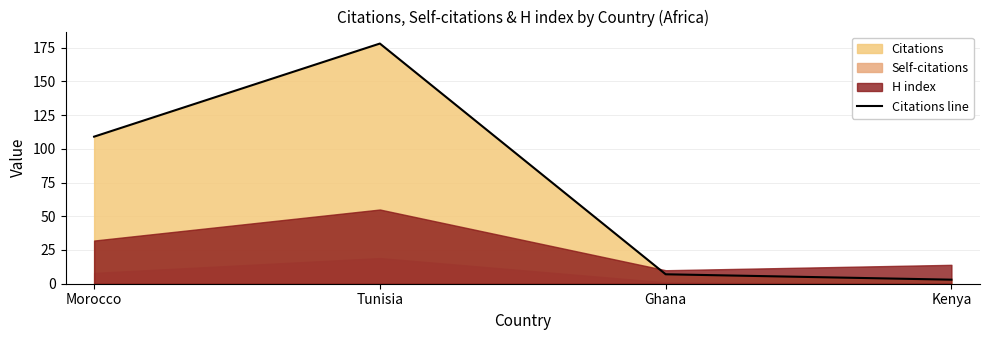

List the labels in order of value, smallest first.

Kenya, Ghana, Morocco, Tunisia